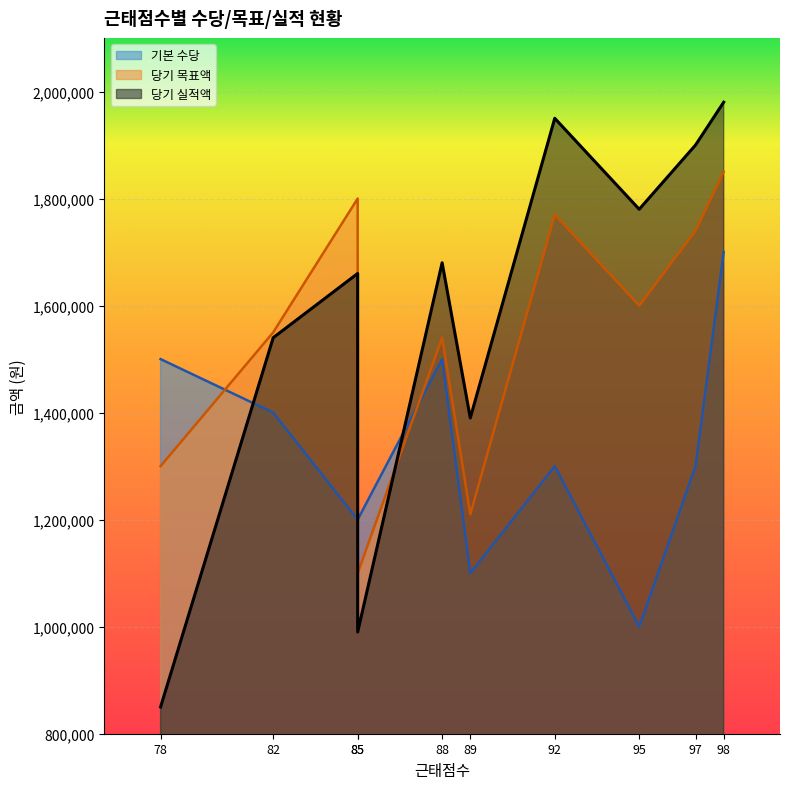

What is the average value of the 당기 실적액 series?

1572000